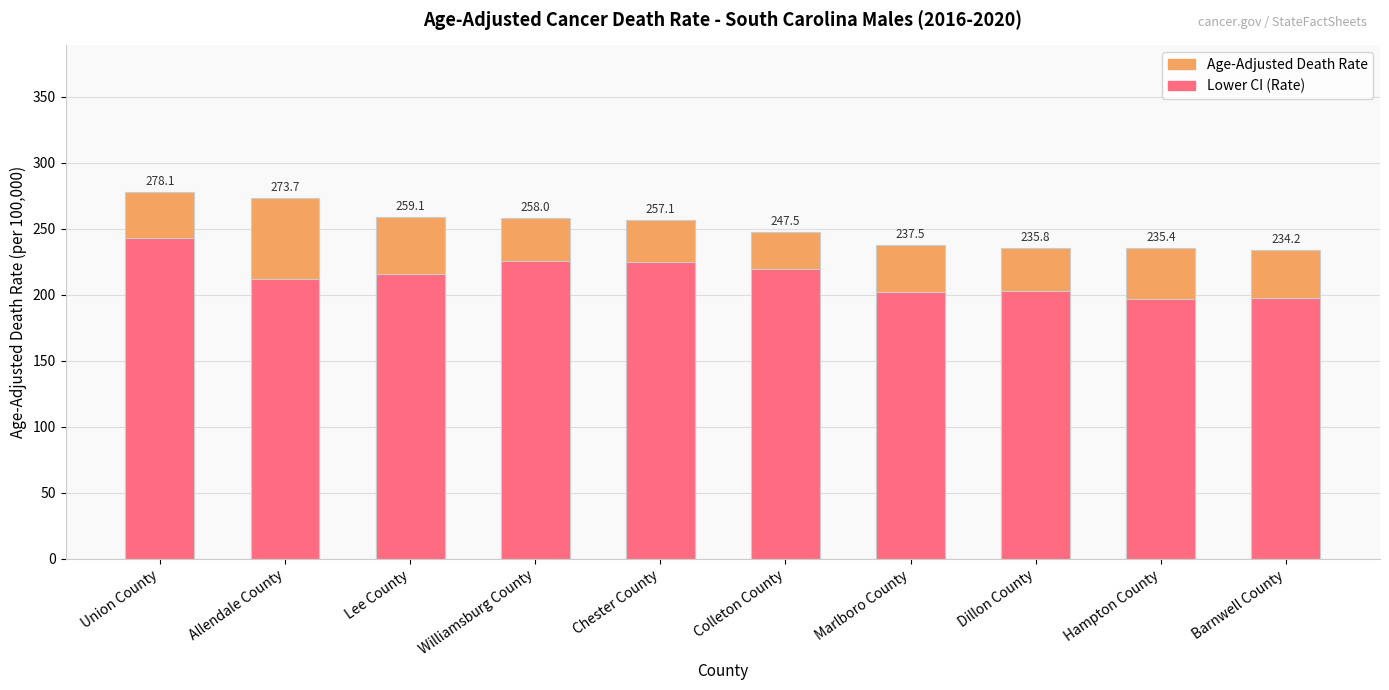

Reading right to left, extract all data points from this chart.

Age-Adjusted Death Rate: Barnwell County=234.2	Hampton County=235.4	Dillon County=235.8	Marlboro County=237.5	Colleton County=247.5	Chester County=257.1	Williamsburg County=258.0	Lee County=259.1	Allendale County=273.7	Union County=278.1
Lower CI (Rate): Barnwell County=197.4	Hampton County=196.6	Dillon County=202.7	Marlboro County=202.5	Colleton County=219.8	Chester County=225.3	Williamsburg County=225.4	Lee County=216.2	Allendale County=211.7	Union County=242.9